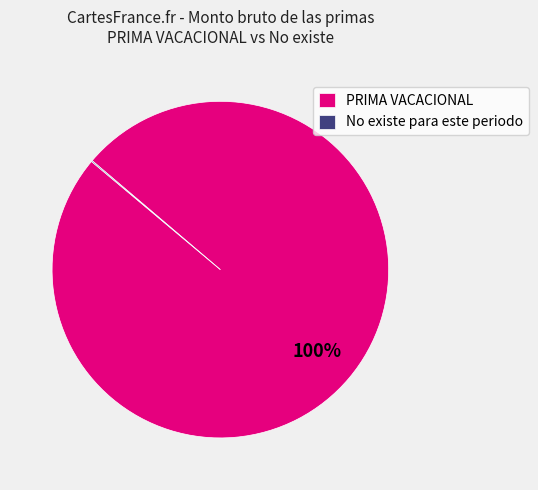

Does any single category account for the majority?

Yes